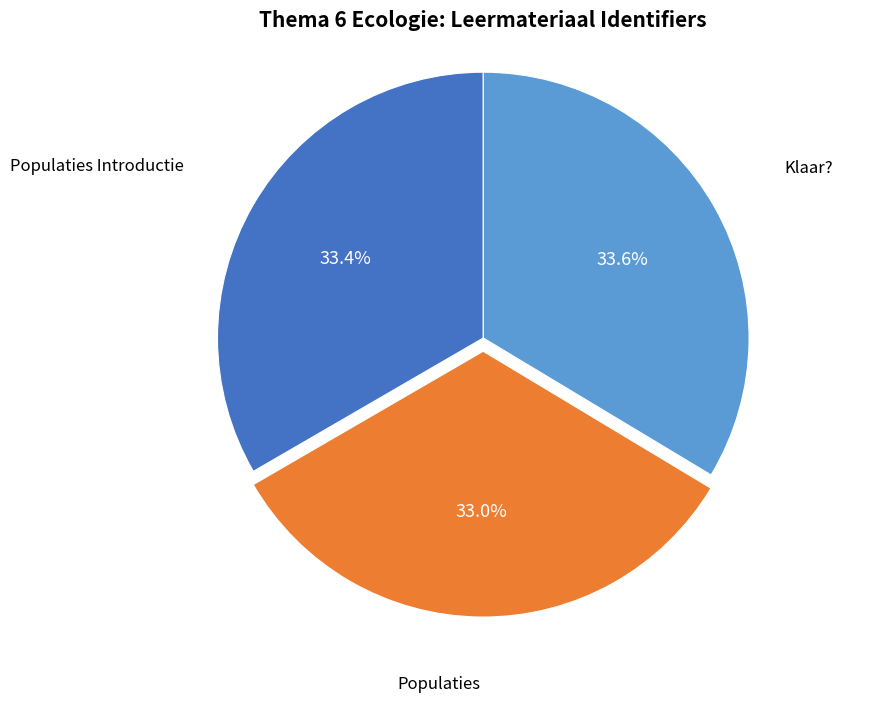

How many slices are in this pie chart?

3